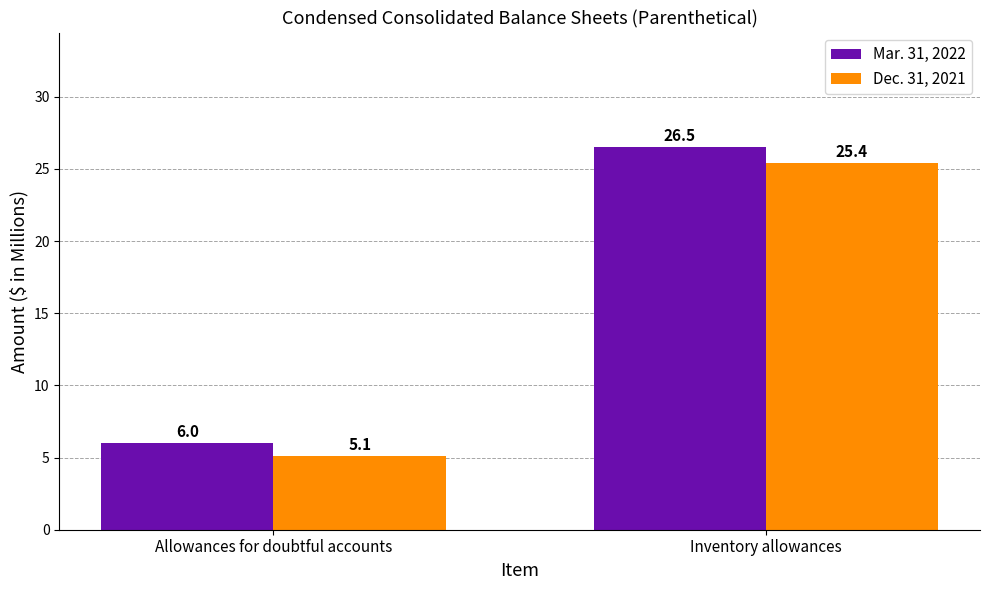

Which label corresponds to the smallest value in the chart?

Allowances for doubtful accounts